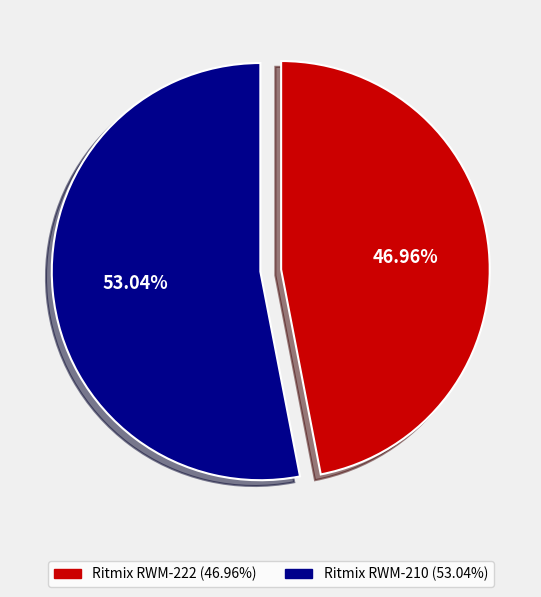

To the nearest percent, what is the difference between the Ritmix RWM-222 and Ritmix RWM-210 slice percentages?

6%